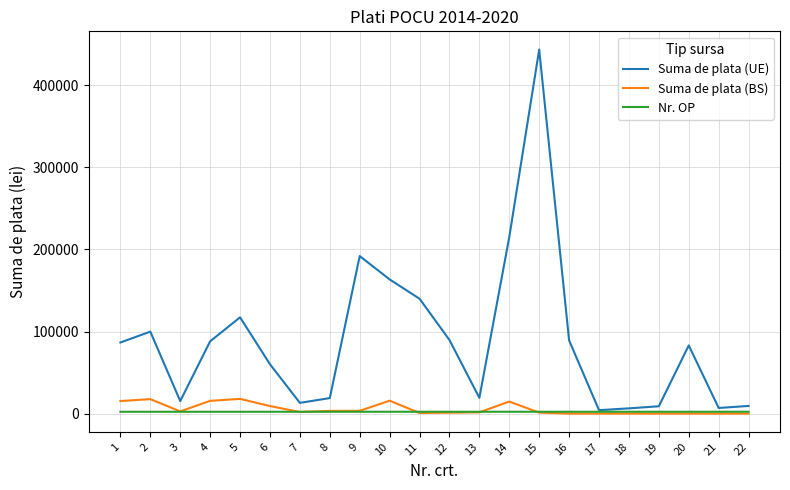

Count the number of categories in the chart.

22